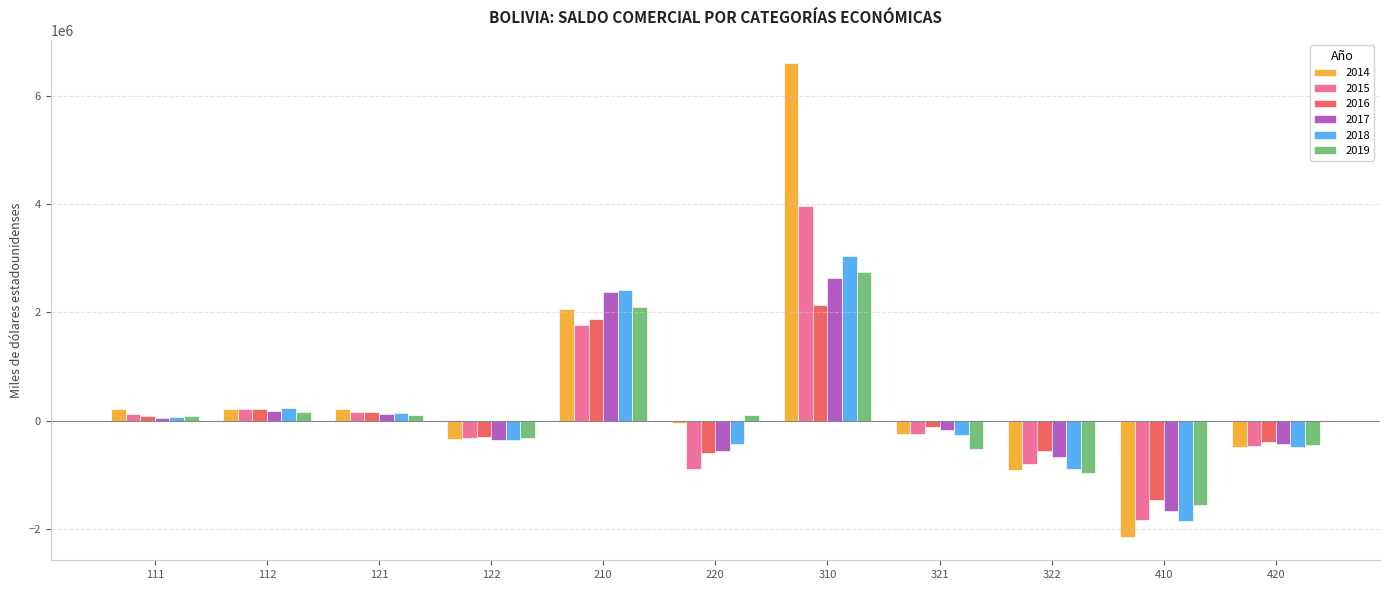

Which series has the largest range (max minus min)?

2014